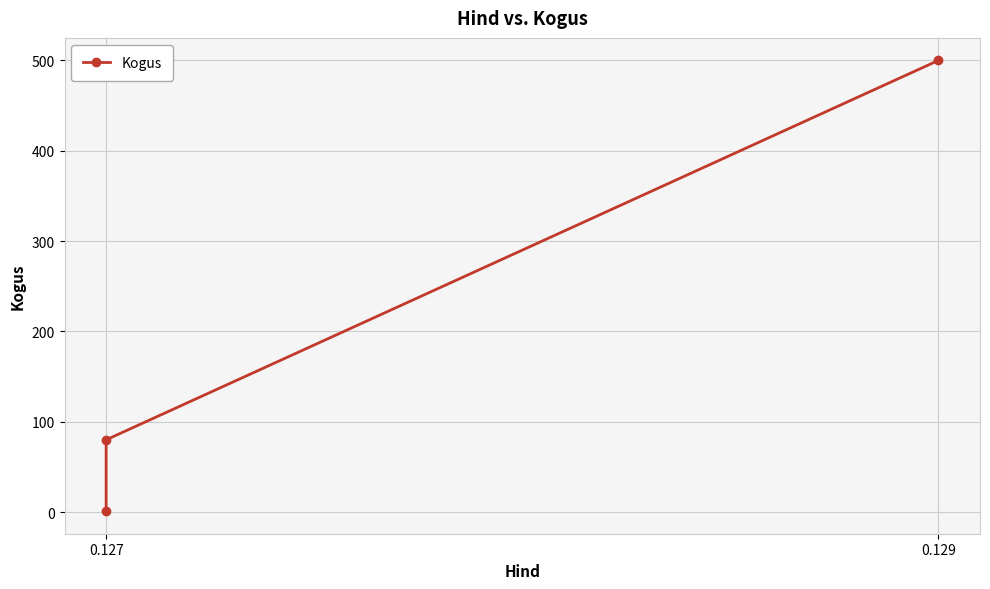

What is the label of the 3rd point from the right?

0.127